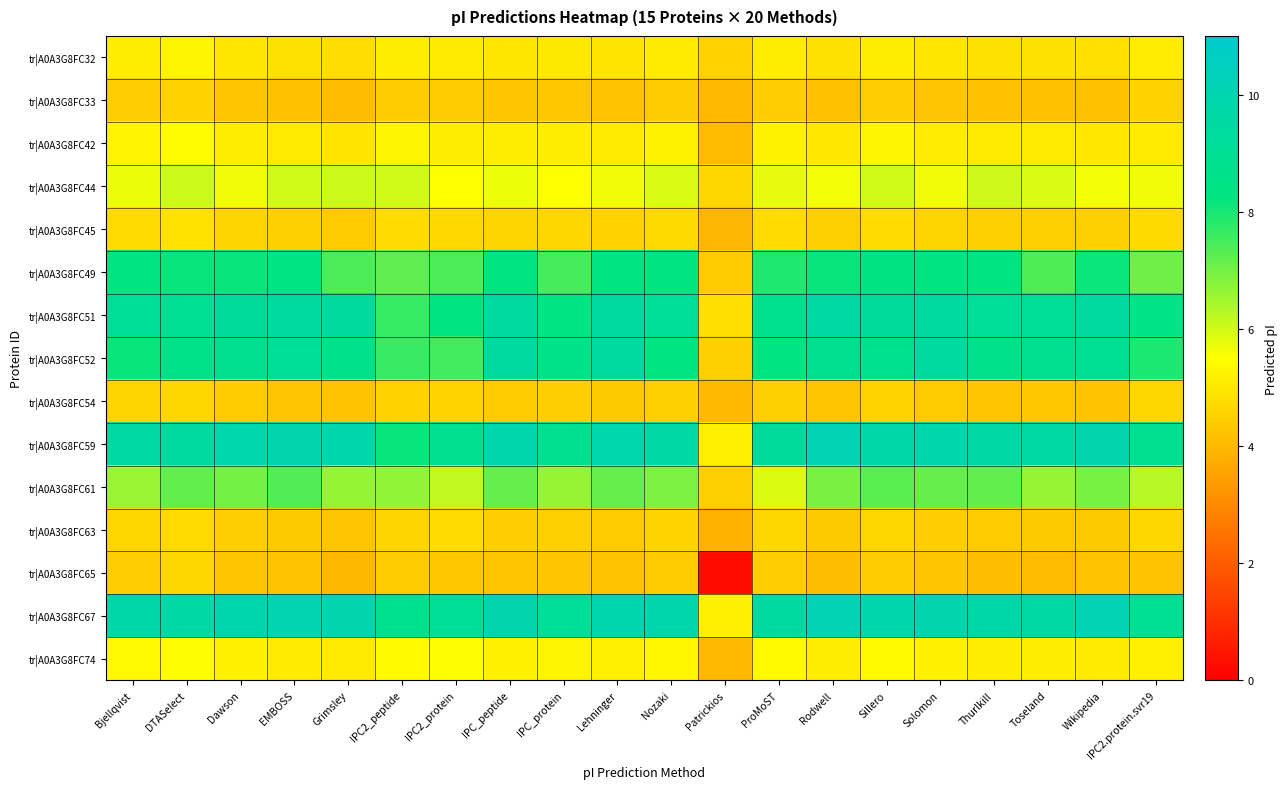

Rank the series at Grimsley from lowest to highest value.

tr|A0A3G8FC65, tr|A0A3G8FC33, tr|A0A3G8FC54, tr|A0A3G8FC63, tr|A0A3G8FC45, tr|A0A3G8FC32, tr|A0A3G8FC42, tr|A0A3G8FC74, tr|A0A3G8FC44, tr|A0A3G8FC61, tr|A0A3G8FC49, tr|A0A3G8FC52, tr|A0A3G8FC51, tr|A0A3G8FC59, tr|A0A3G8FC67